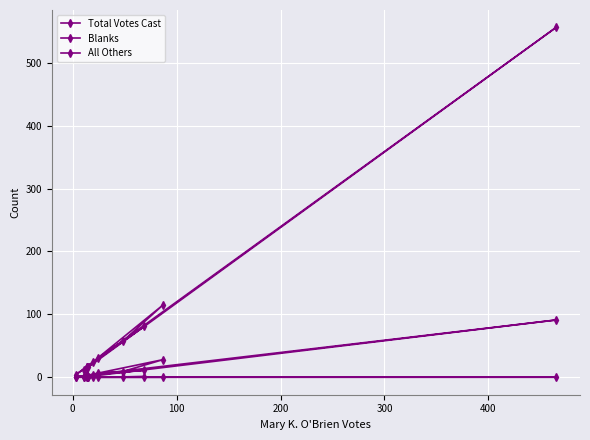

True or false: All Others has a value of 0 at 7.

False